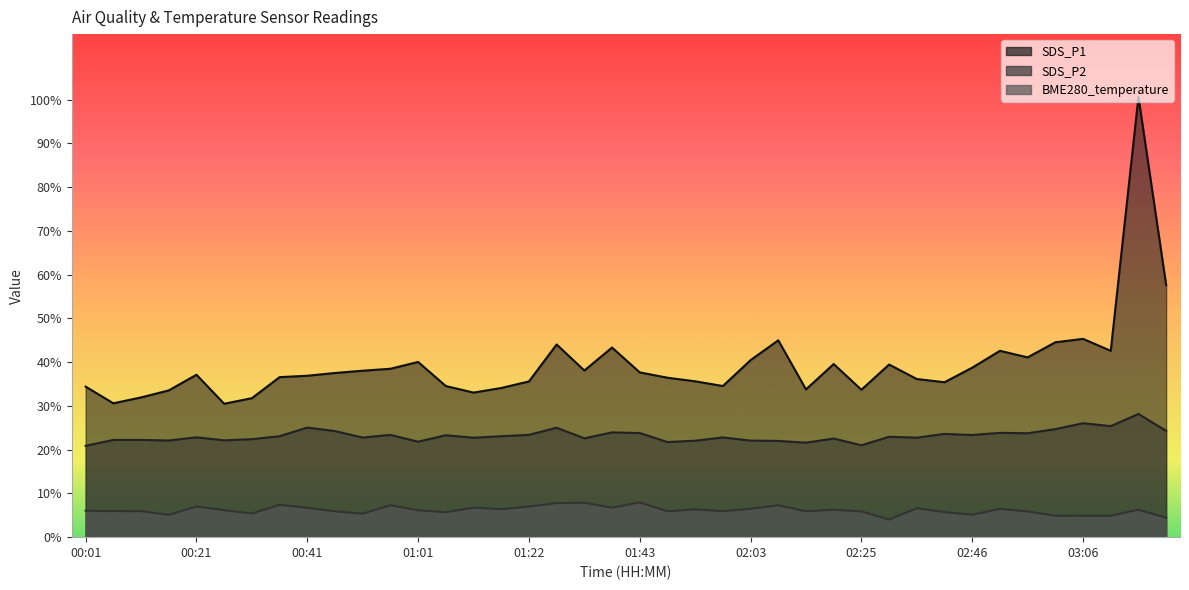

Where is BME280_temperature nearest to the value 5?

03:06